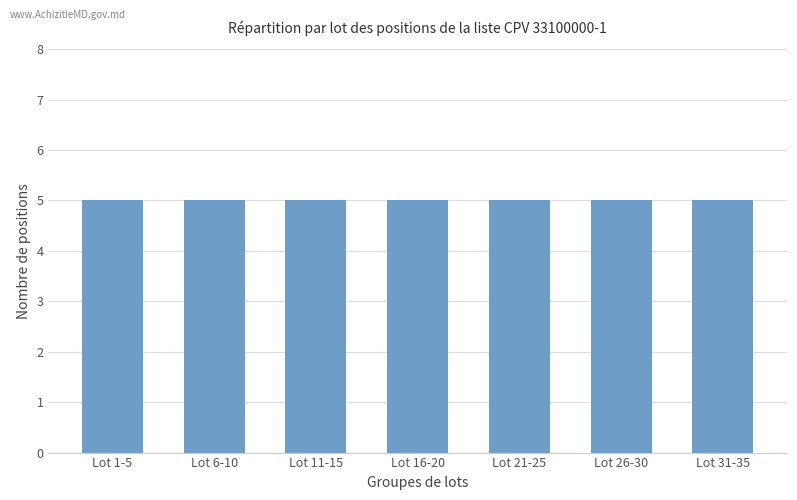

How many series are shown in this chart?

1